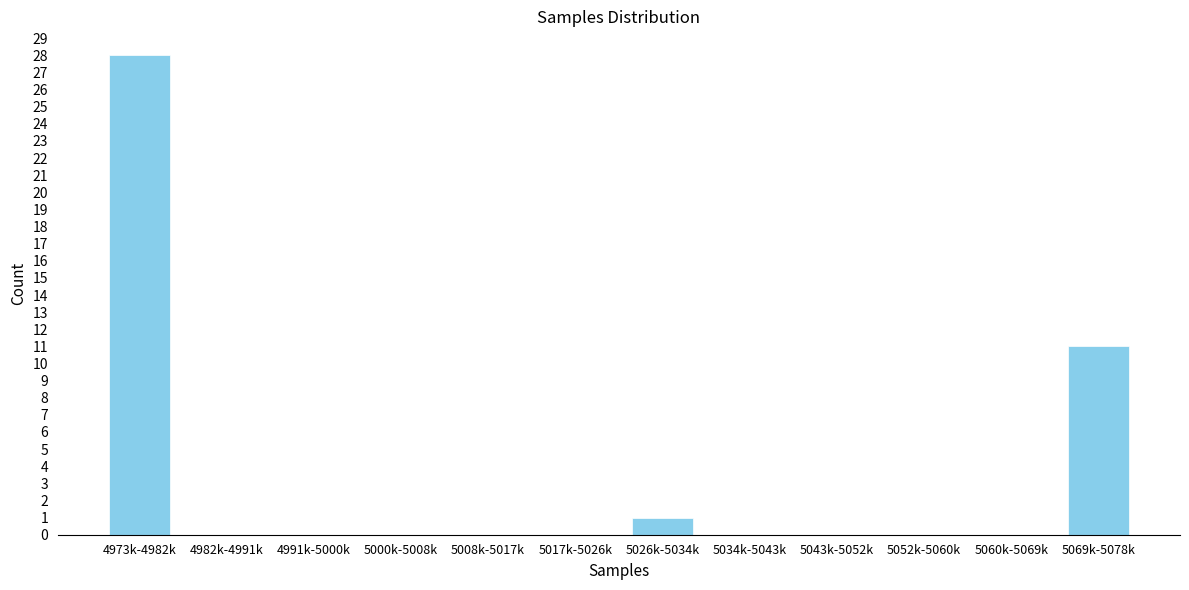

Reading right to left, what are all the values shown in this chart?

5069k-5078k=11	5060k-5069k=0	5052k-5060k=0	5043k-5052k=0	5034k-5043k=0	5026k-5034k=1	5017k-5026k=0	5008k-5017k=0	5000k-5008k=0	4991k-5000k=0	4982k-4991k=0	4973k-4982k=28